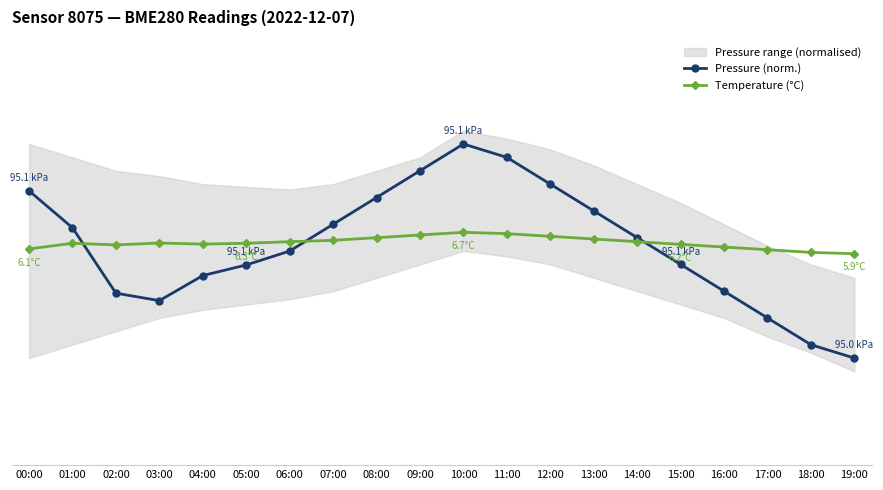

What is the sum of the Pressure (norm.) values at 06:00 and 14:00?

12.5